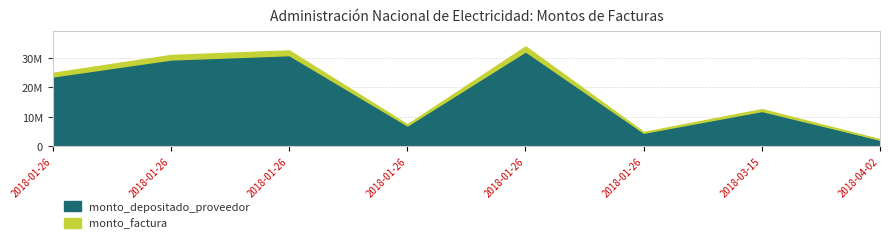

How many interior local peaks does the monto_depositado_proveedor series have?

3